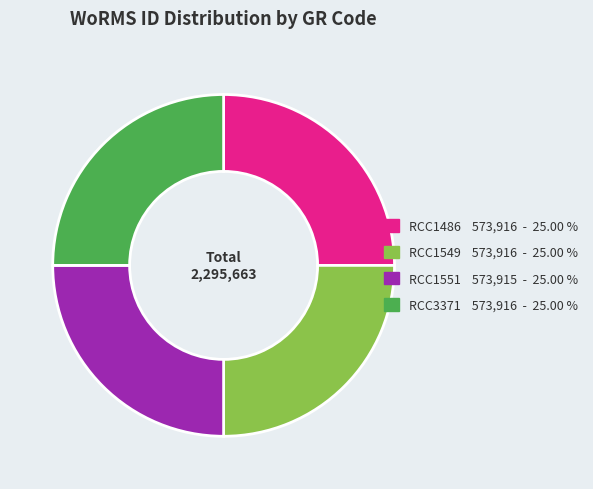

How many segments does this pie chart have?

4